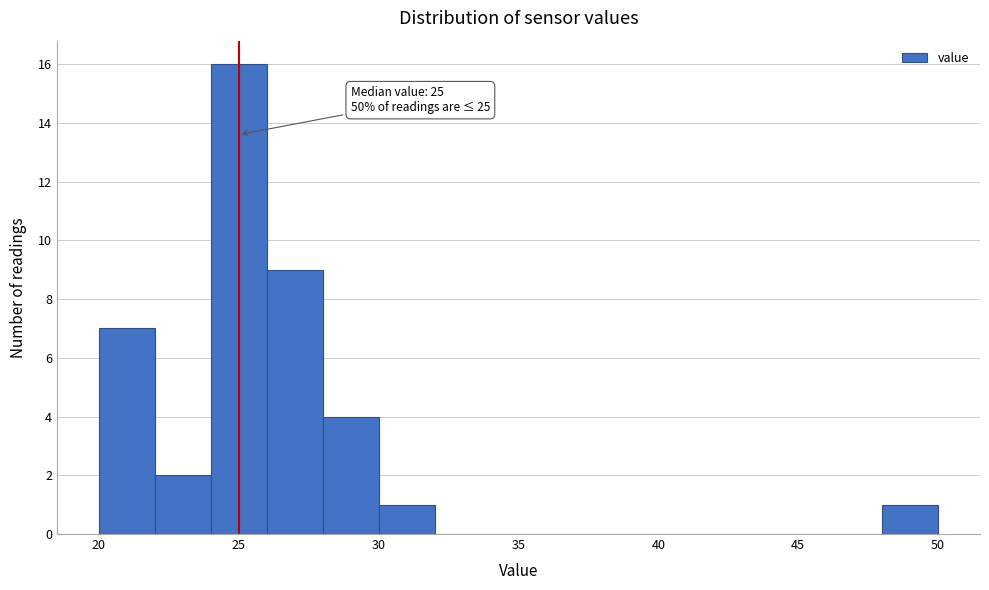

Over which range of the x-axis is the bar tallest?

24 to 26